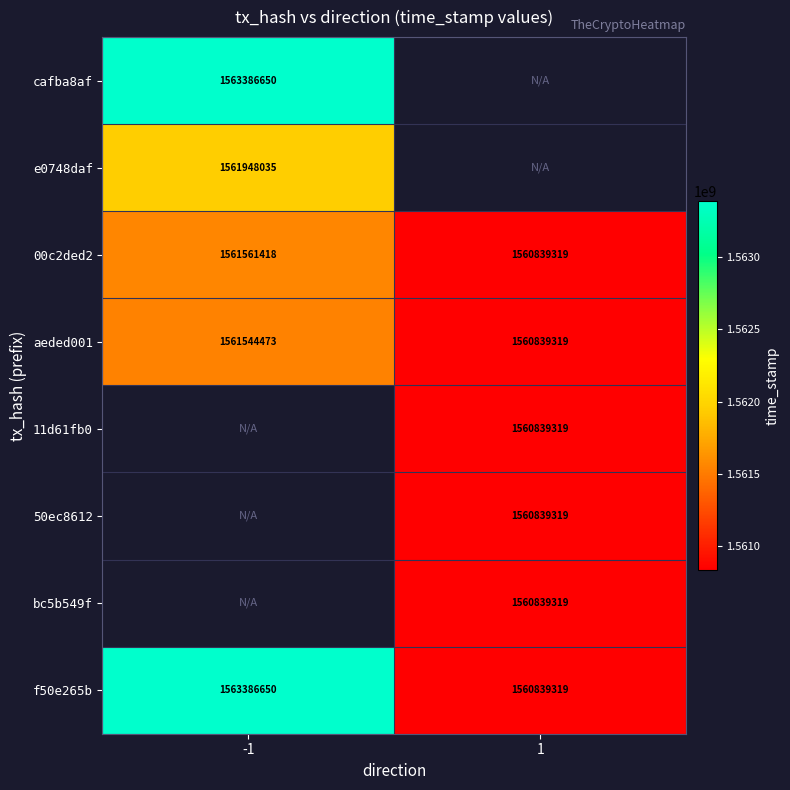

At which label is f50e265b closest to 1562112984?

1